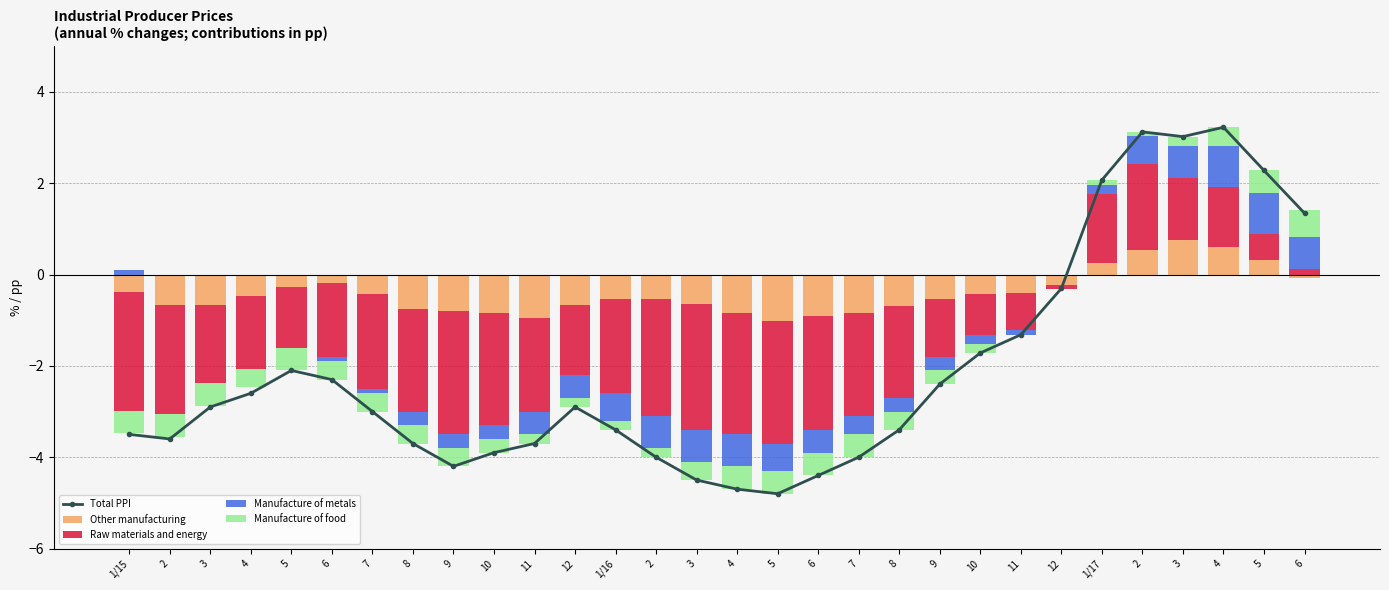

Where is Manufacture of metals nearest to the value 0?

2